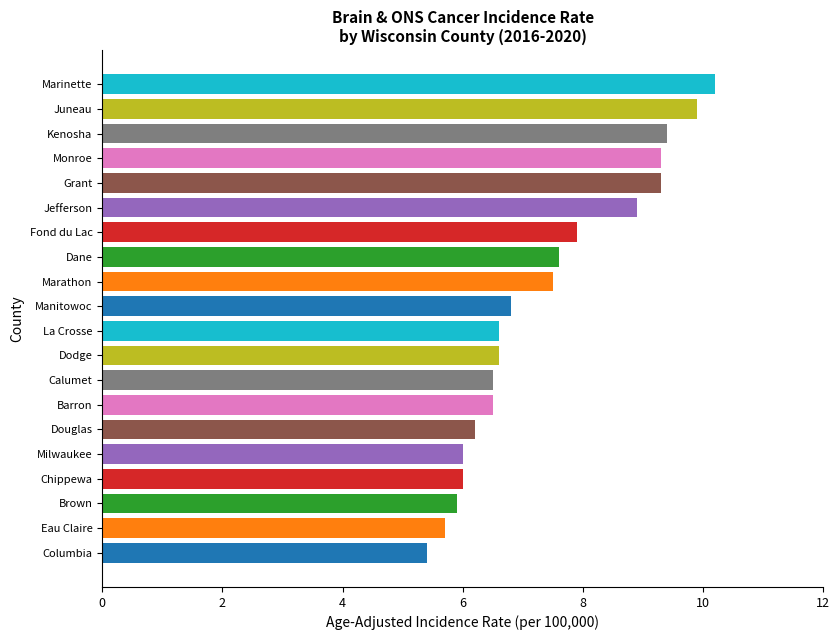

Reading bottom to top, what are all the values shown in this chart?

Columbia=5.4	Eau Claire=5.7	Brown=5.9	Chippewa=6.0	Milwaukee=6.0	Douglas=6.2	Barron=6.5	Calumet=6.5	Dodge=6.6	La Crosse=6.6	Manitowoc=6.8	Marathon=7.5	Dane=7.6	Fond du Lac=7.9	Jefferson=8.9	Grant=9.3	Monroe=9.3	Kenosha=9.4	Juneau=9.9	Marinette=10.2